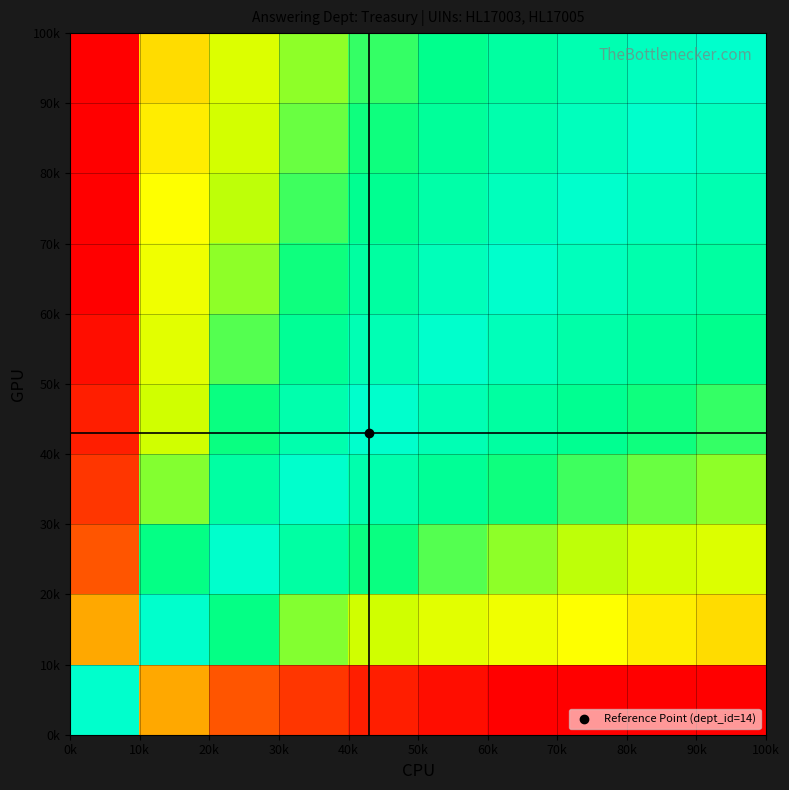

How many series are shown in this chart?

10